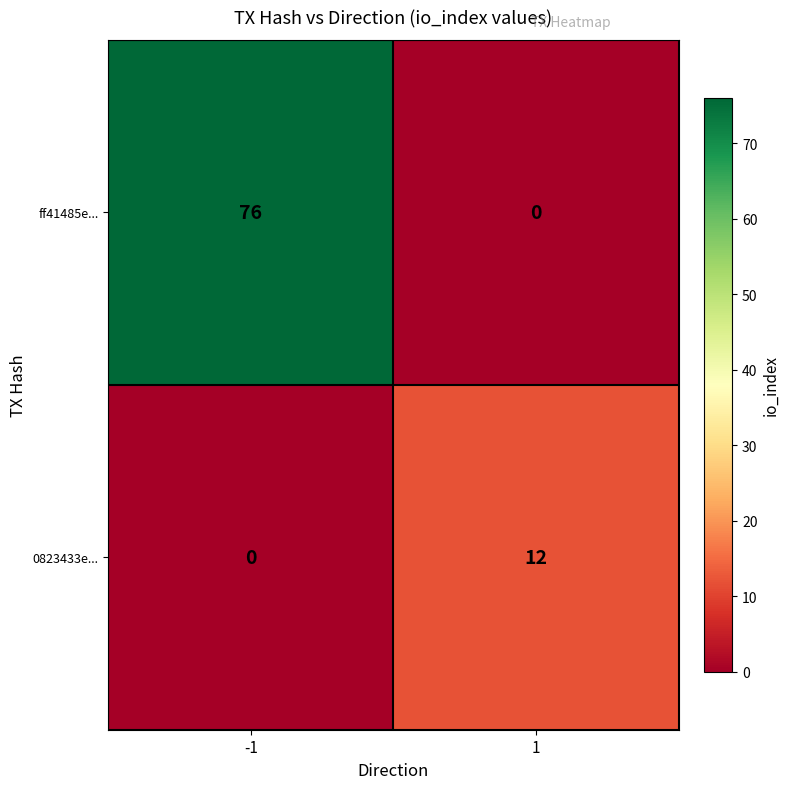

True or false: ff41485e... has a value of 76 at -1.

True